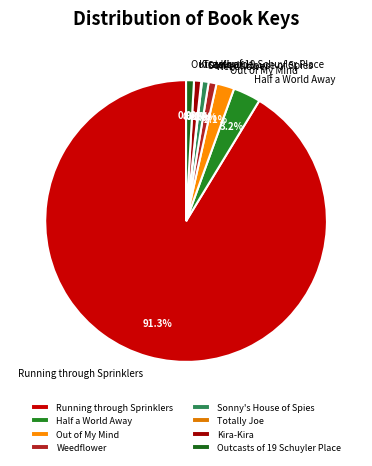

True or false: Running through Sprinklers accounts for 91% of the total.

True